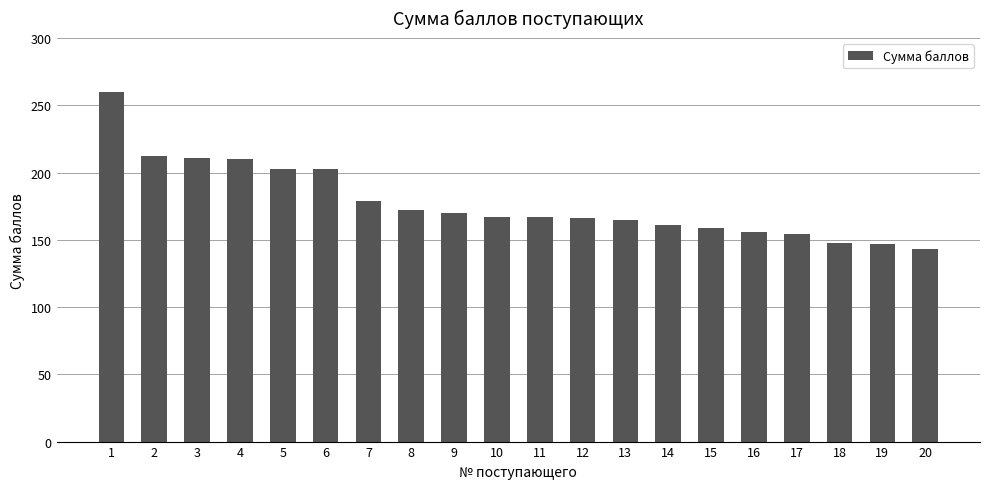

Between 20 and 17, which is larger?

17